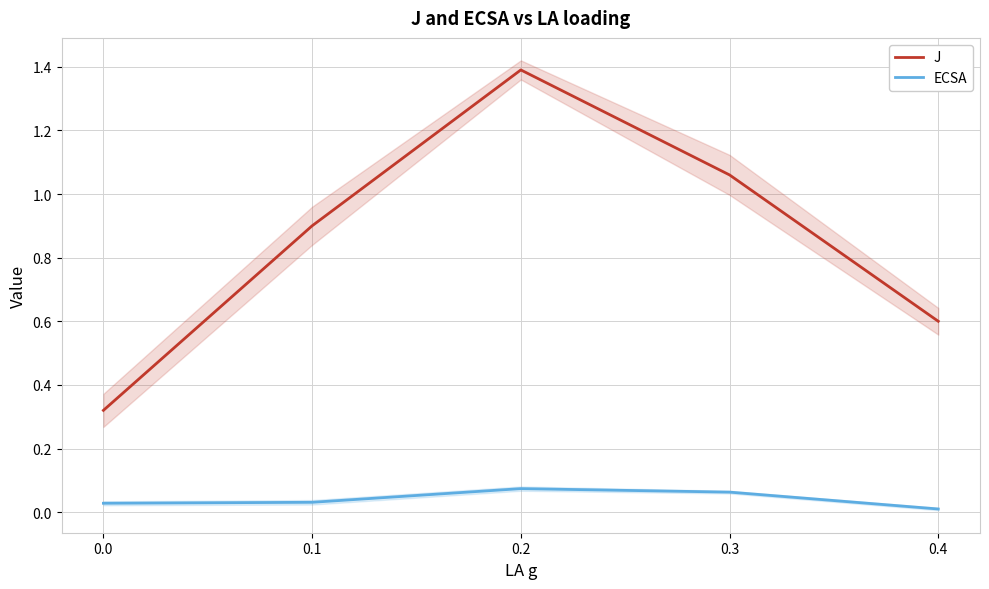

True or false: ECSA and J intersect in this chart.

False